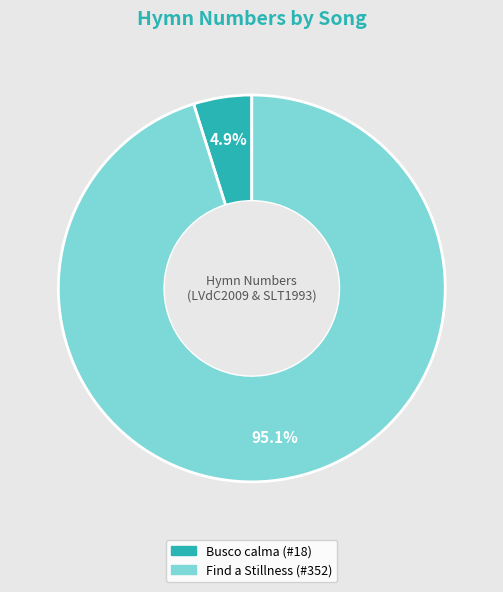

What portion of the pie excludes Find a Stillness?

4.9%